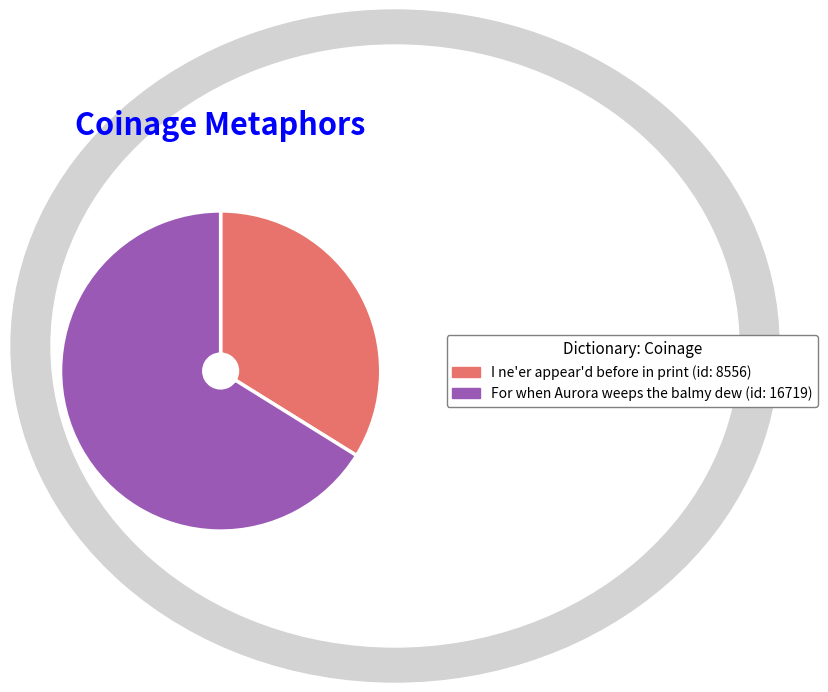

Is there a majority slice in this chart?

Yes